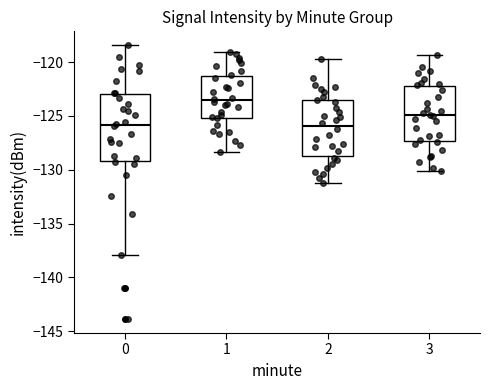

Reading left to right, read every box against the y-axis: the position of its median line, the range the box covers, and the ends of its whiskers. The values are not printed on the chart, so give them approximately, as read against the axis.

0: median -126.0, box -129.0 to -123.0, whiskers -138.0 to -118.5
1: median -123.5, box -125.0 to -121.5, whiskers -128.5 to -119.0
2: median -126.0, box -128.5 to -123.5, whiskers -131.0 to -119.5
3: median -125.0, box -127.5 to -122.0, whiskers -130.0 to -119.5